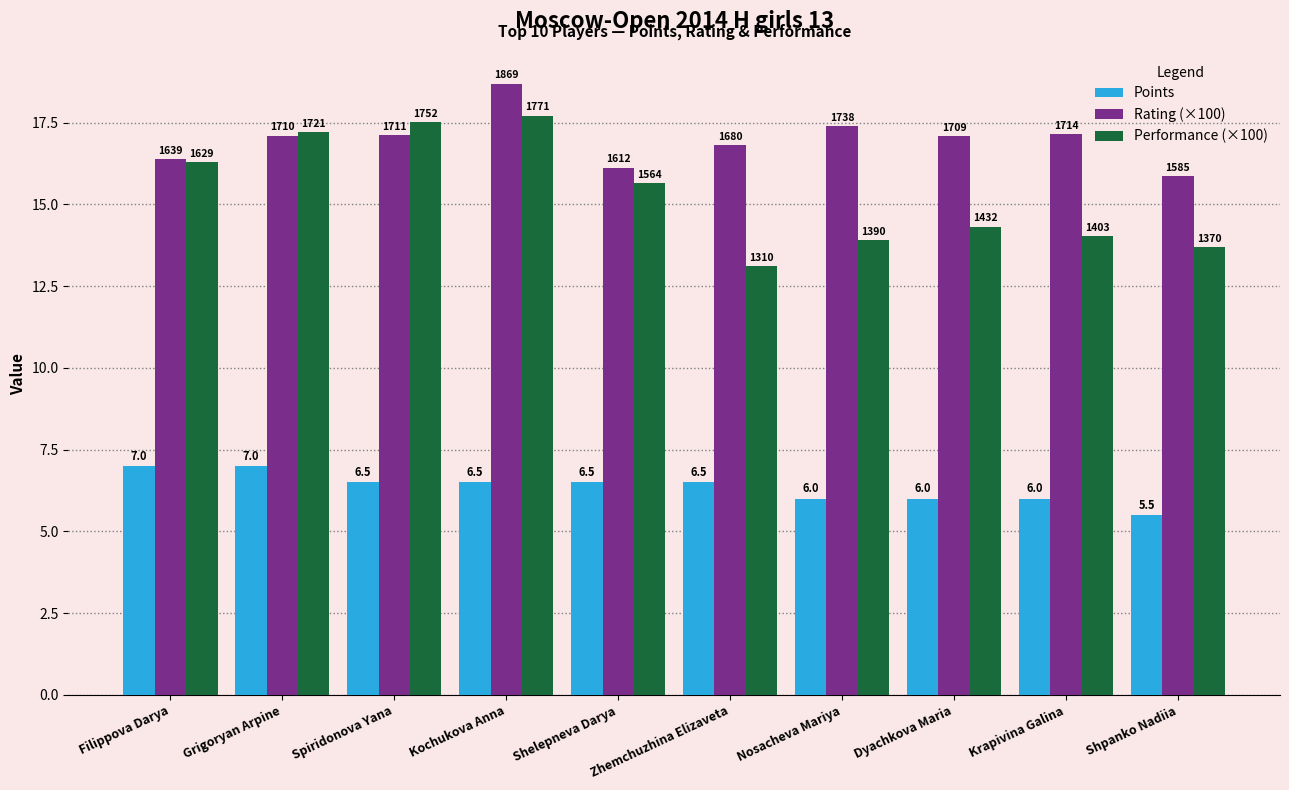

The Points series shows 3.3 at Zhemchuzhina Elizaveta. True or false?

False